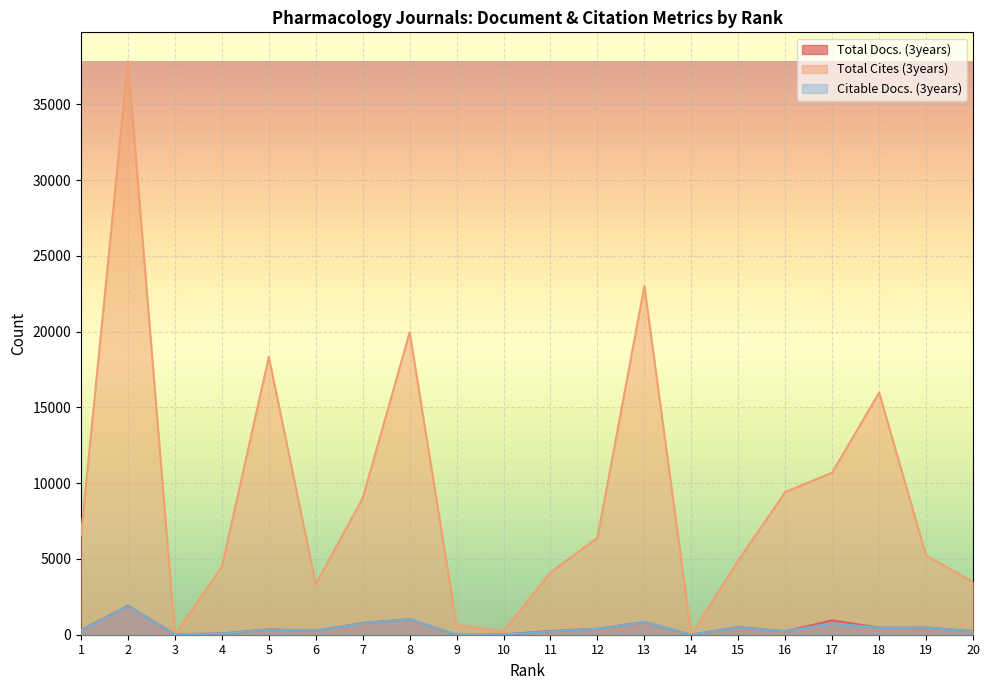

What is the value of the Total Cites (3years) point at the 20th from the left?

3480